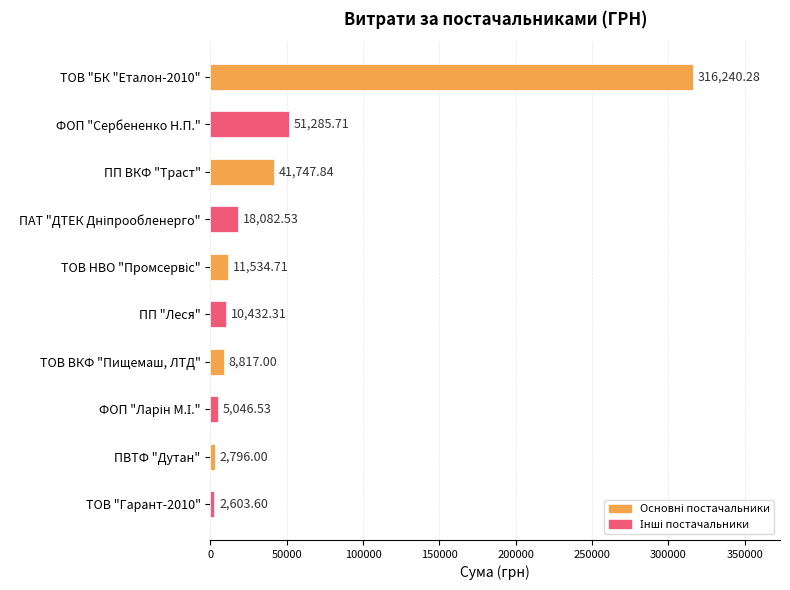

Does the chart contain stacked bars?

No